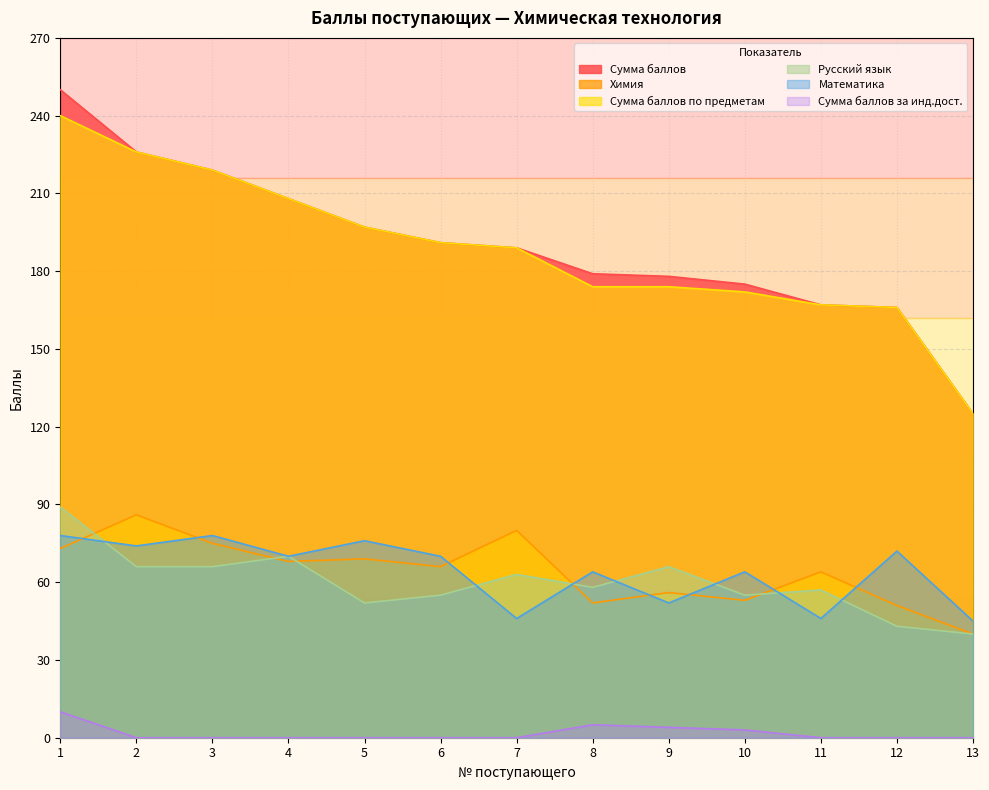

What is the total value across all series at 8?

532